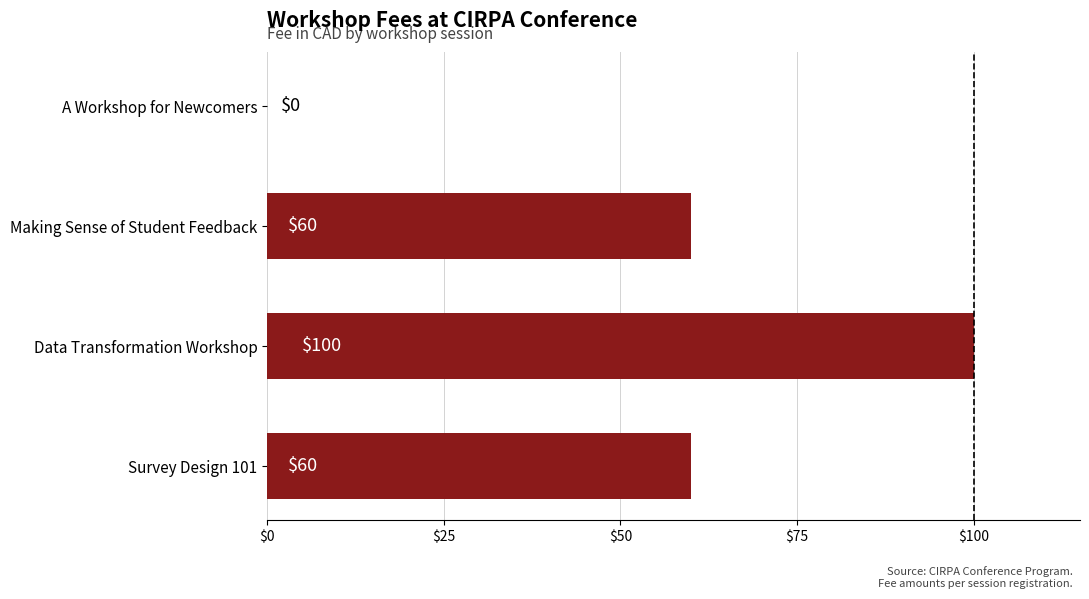

At which category does the chart reach its peak across all series?

Data Transformation Workshop